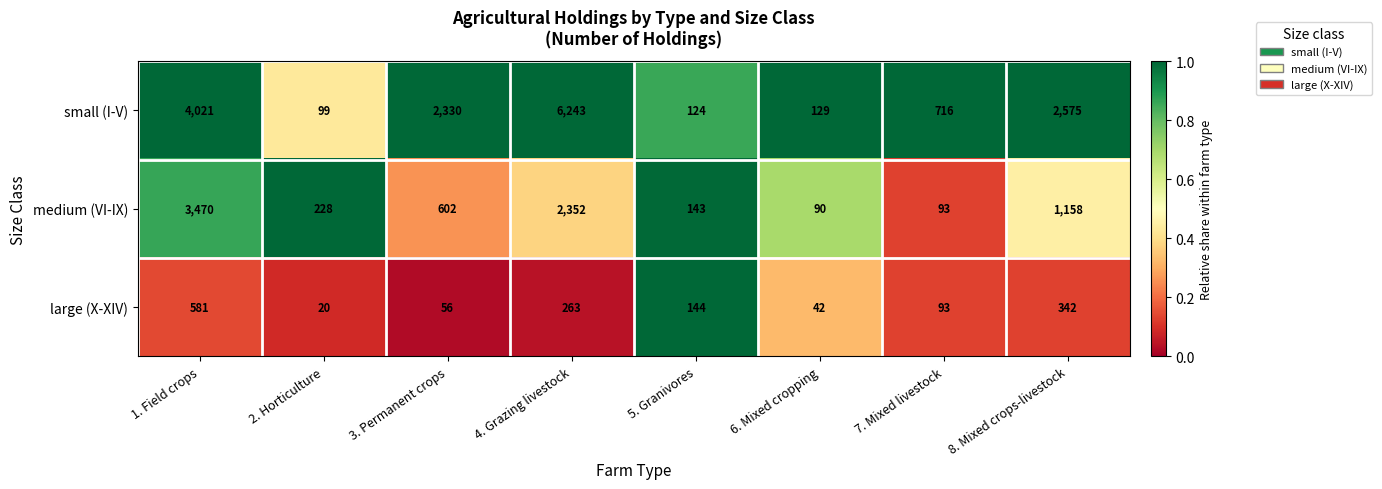

Between 3. Permanent crops and 7. Mixed livestock, which series saw the biggest shift?

small (I-V)